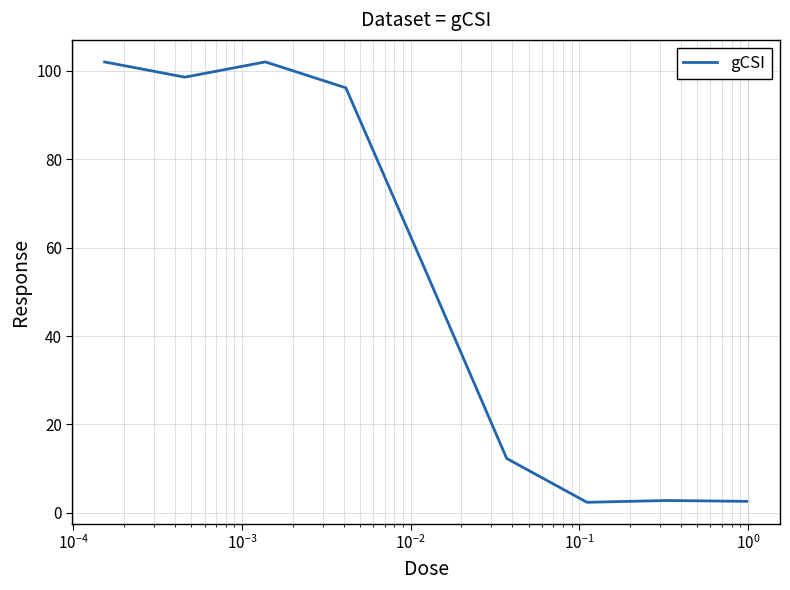

What is the difference between the maximum and minimum values?

99.7